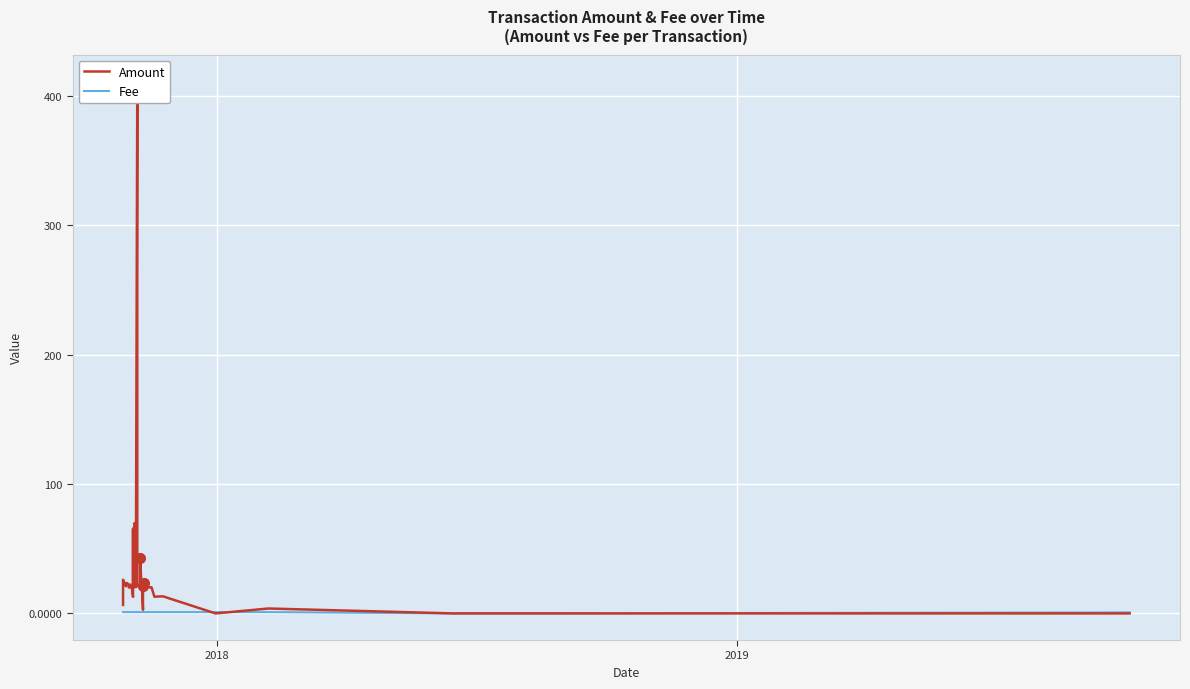

How many lines are shown in the chart?

2